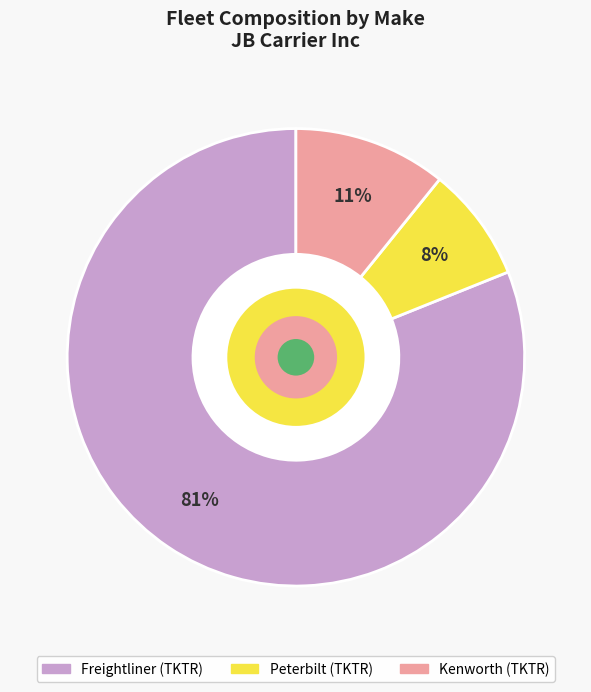

What is the largest slice in the pie chart?

Freightliner